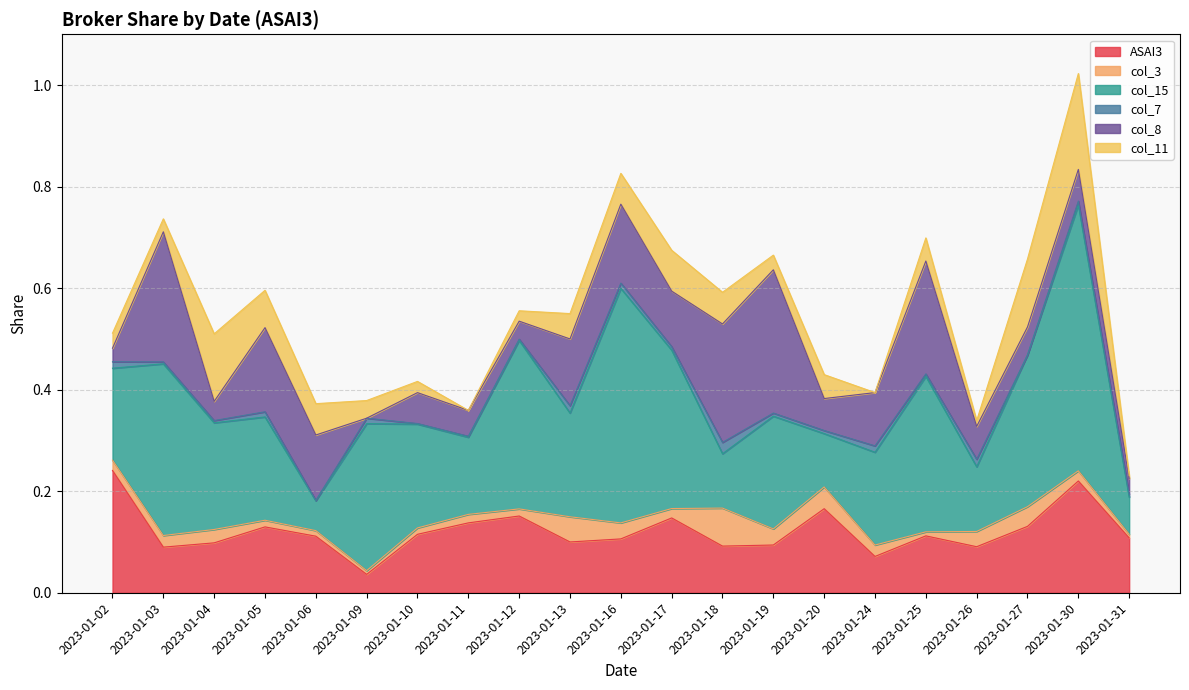

At which category does ASAI3 reach its first local peak?

2023-01-05